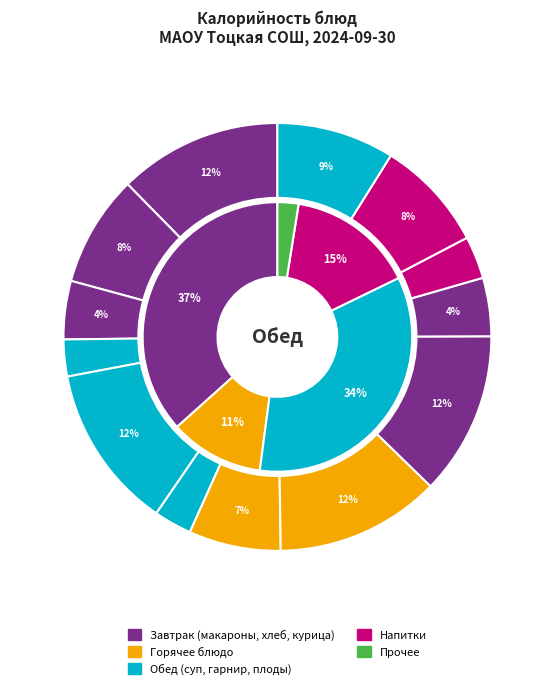

Is it true that макароны (гарнир) is 12% of the pie?

True